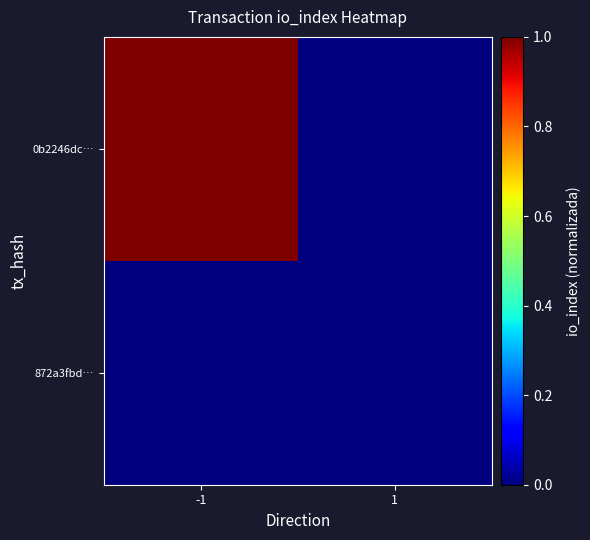

At -1, list the series in order from largest to smallest.

0b2246dc…, 872a3fbd…